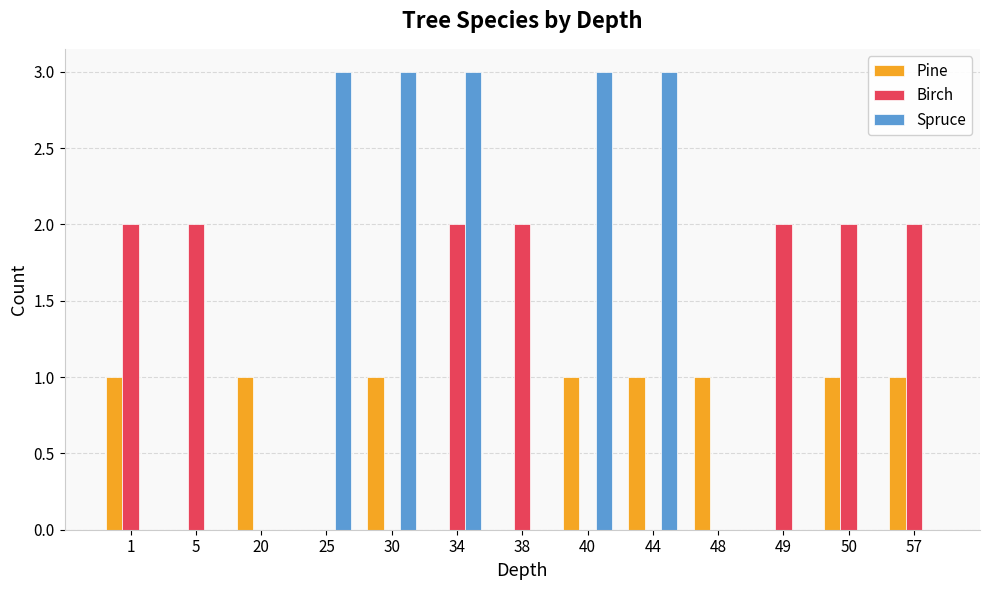

Which series changed the most between 1 and 49?

Pine